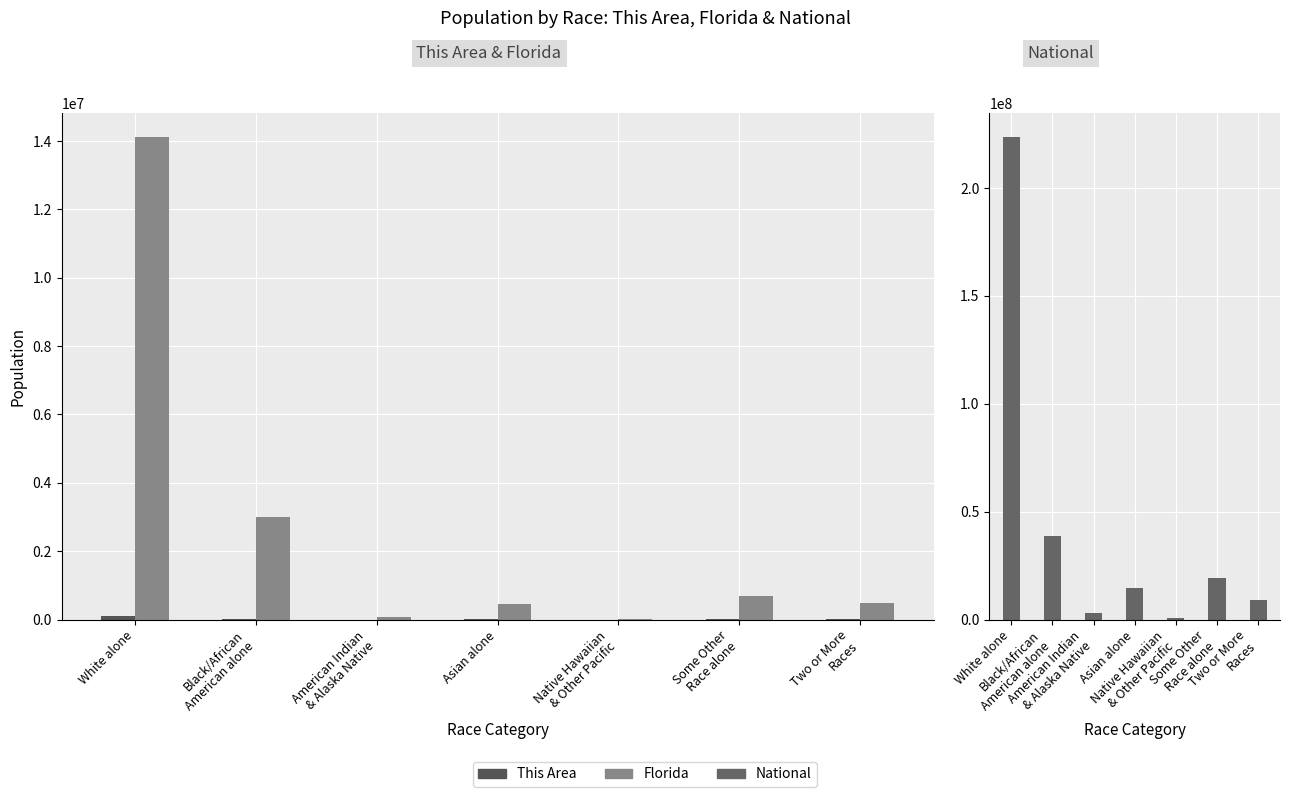

What is the label of the 3rd bar from the right?

Native Hawaiian
& Other Pacific